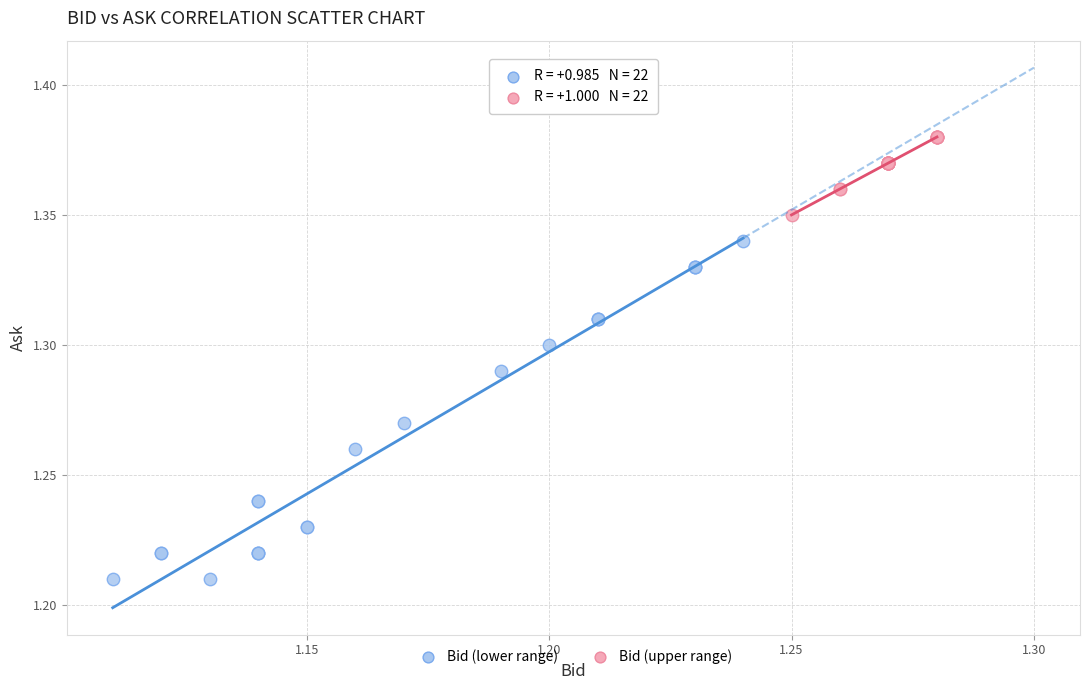

Which series contains the highest Y value?

Bid (upper range)